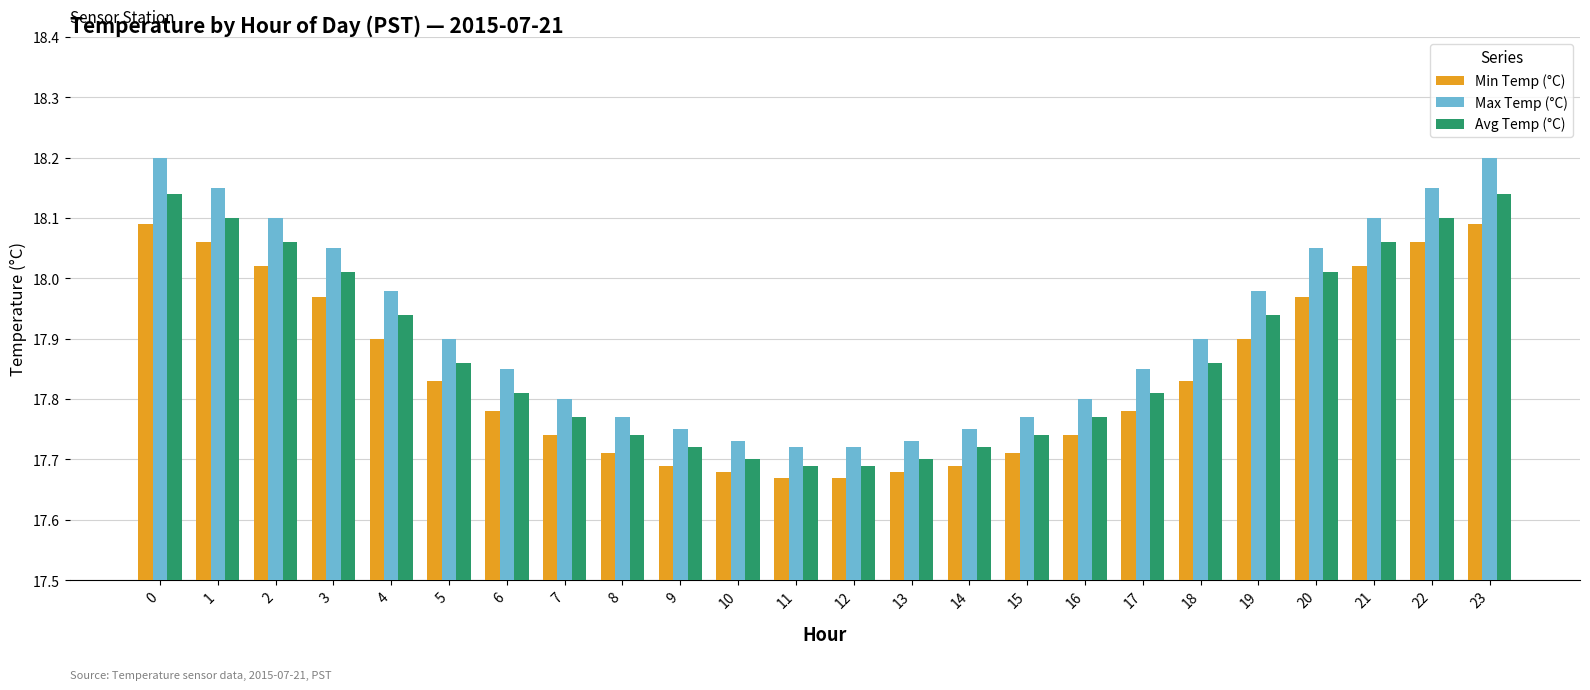

List the series in order of their overall mean, highest first.

Max Temp (°C), Avg Temp (°C), Min Temp (°C)